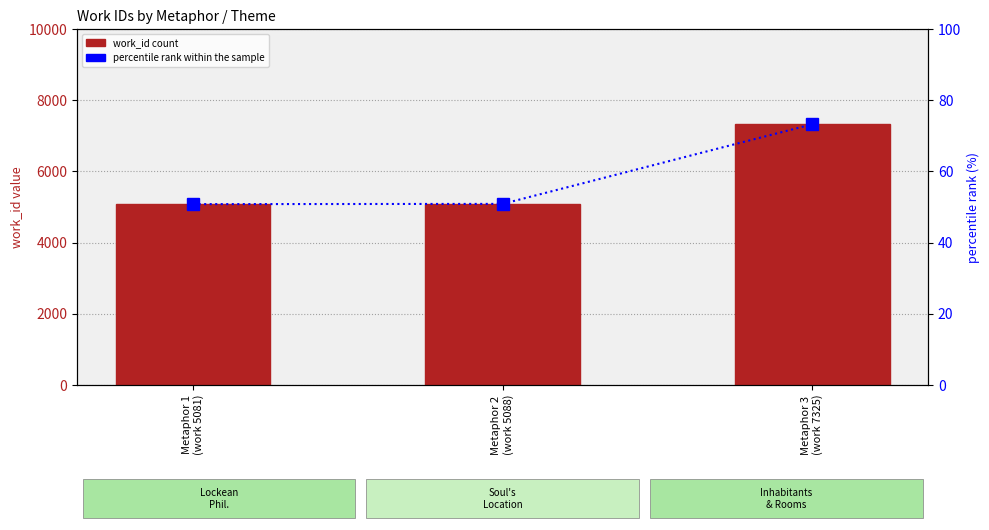

Reading left to right, extract all data points from this chart.

work_id: Metaphor 1
(work 5081)=5081.0	Metaphor 2
(work 5088)=5088.0	Metaphor 3
(work 7325)=7325.0
percentile rank within the sample: Metaphor 1
(work 5081)=50.8	Metaphor 2
(work 5088)=50.9	Metaphor 3
(work 7325)=73.2